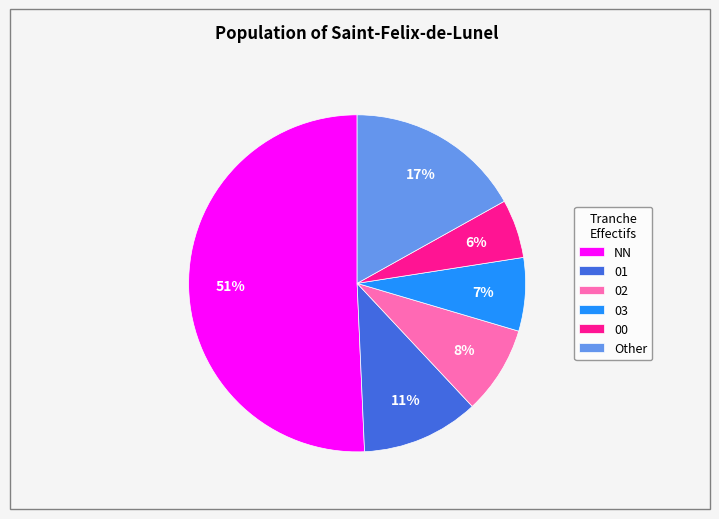

Is the sum of NN and 01 greater than half?

Yes